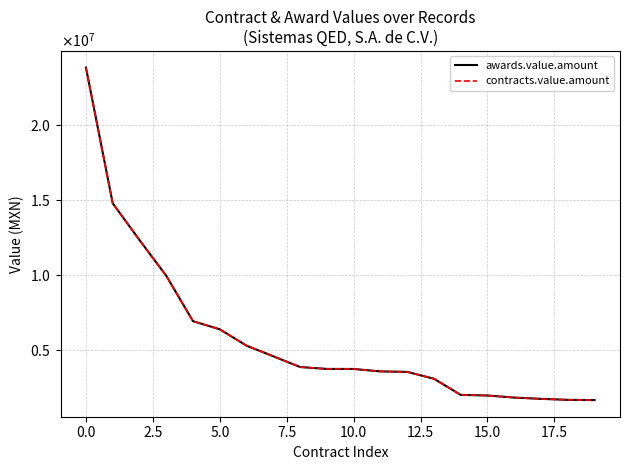

What is the lowest value of the awards.value.amount series?

1674465.3